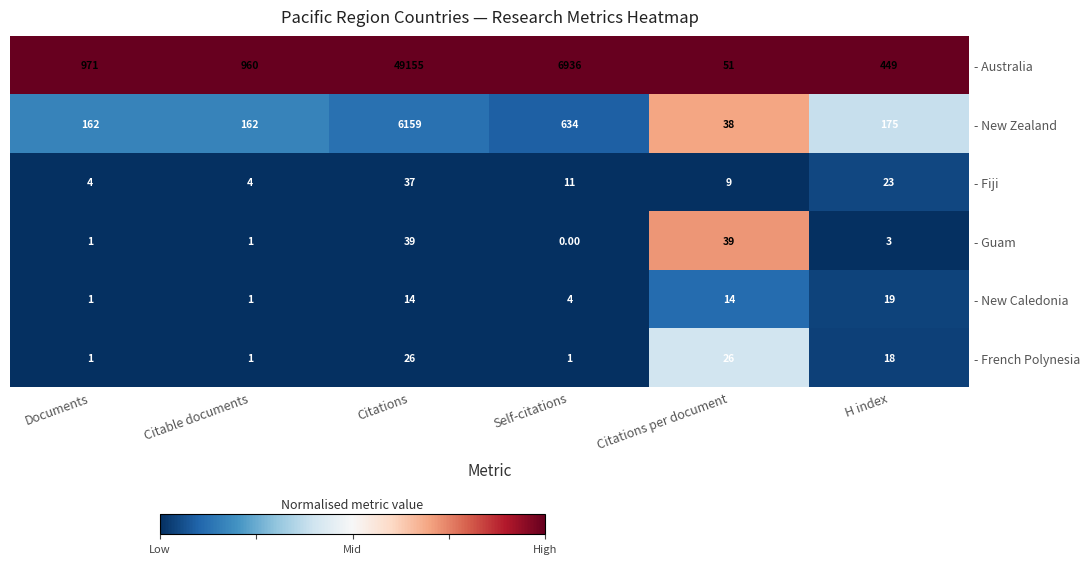

What is the sum of all - French Polynesia values?

73